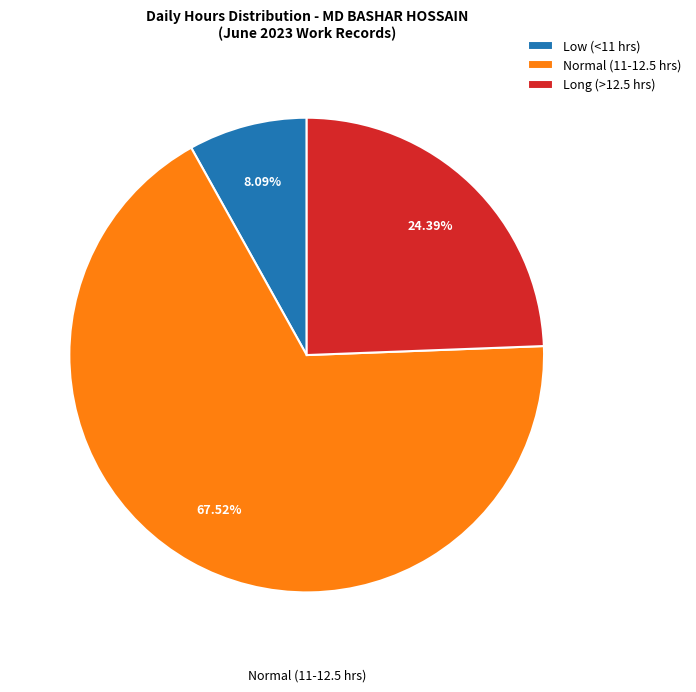

What is the majority slice?

Normal (11-12.5 hrs)